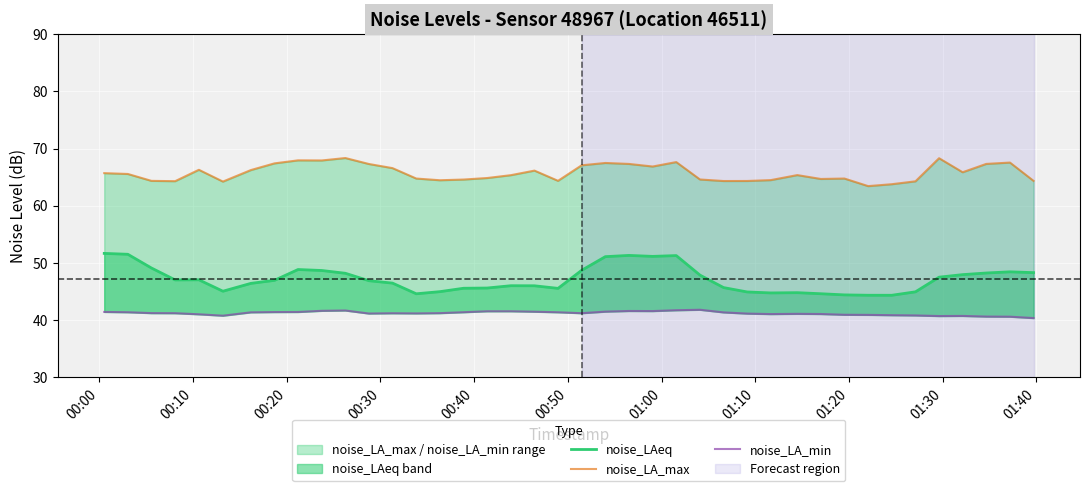

Count the number of categories in the chart.

40